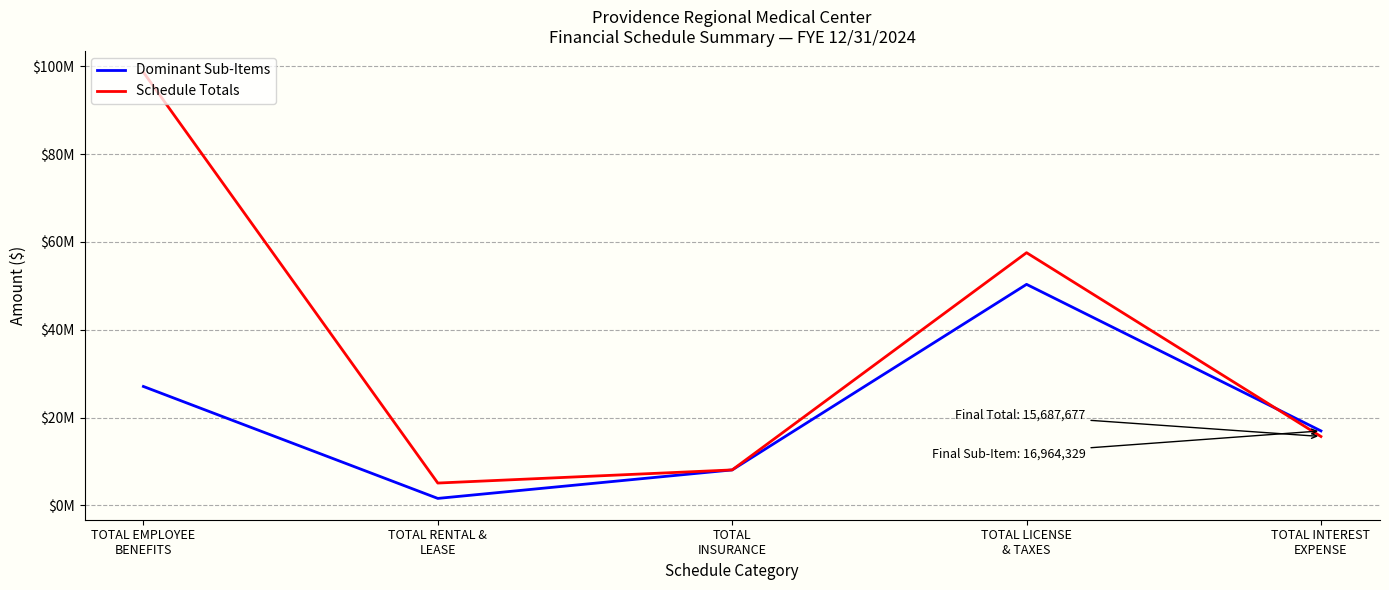

Reading left to right, transcribe all the data shown in this chart.

Dominant Sub-Items: 27078241	1589556	8077058	50329634	16964329
Schedule Totals: 98624768	5087965	8077058	57538772	15687677